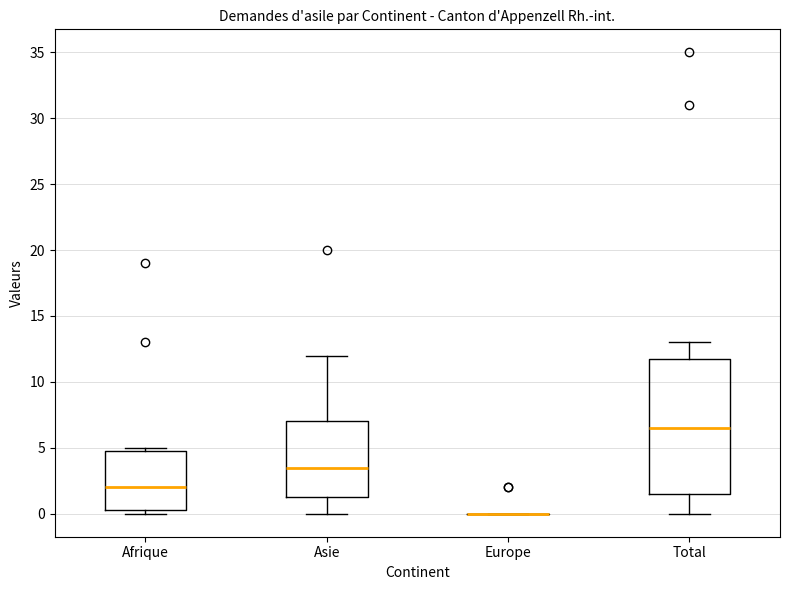

Comparing the boxes themselves (not the whiskers), which one is the tallest?

Total